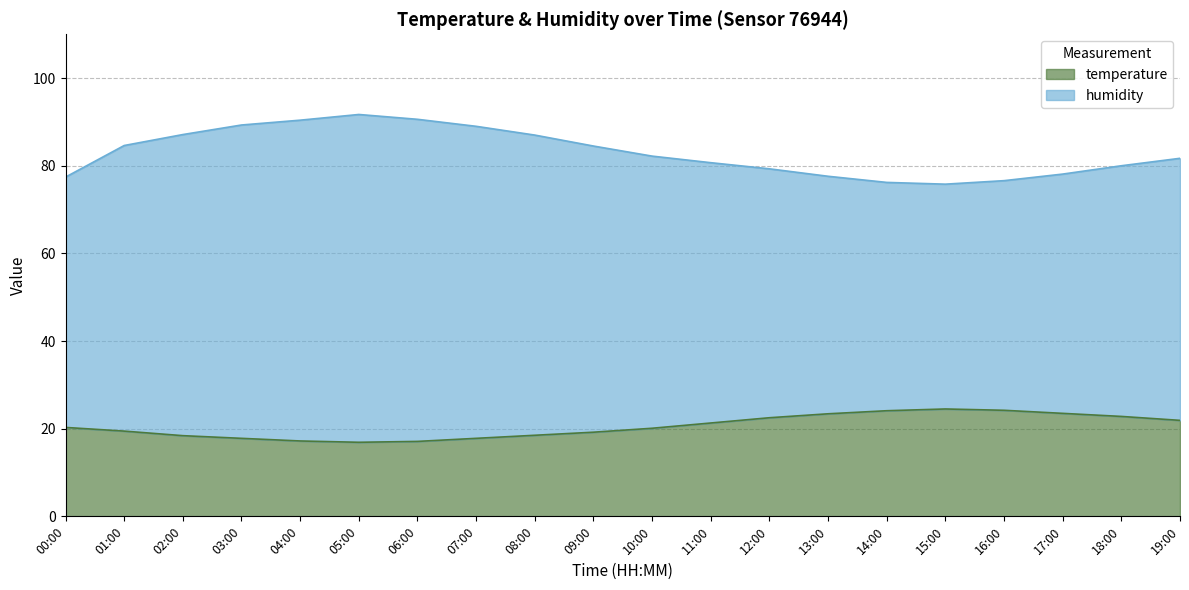

True or false: temperature and humidity intersect in this chart.

False